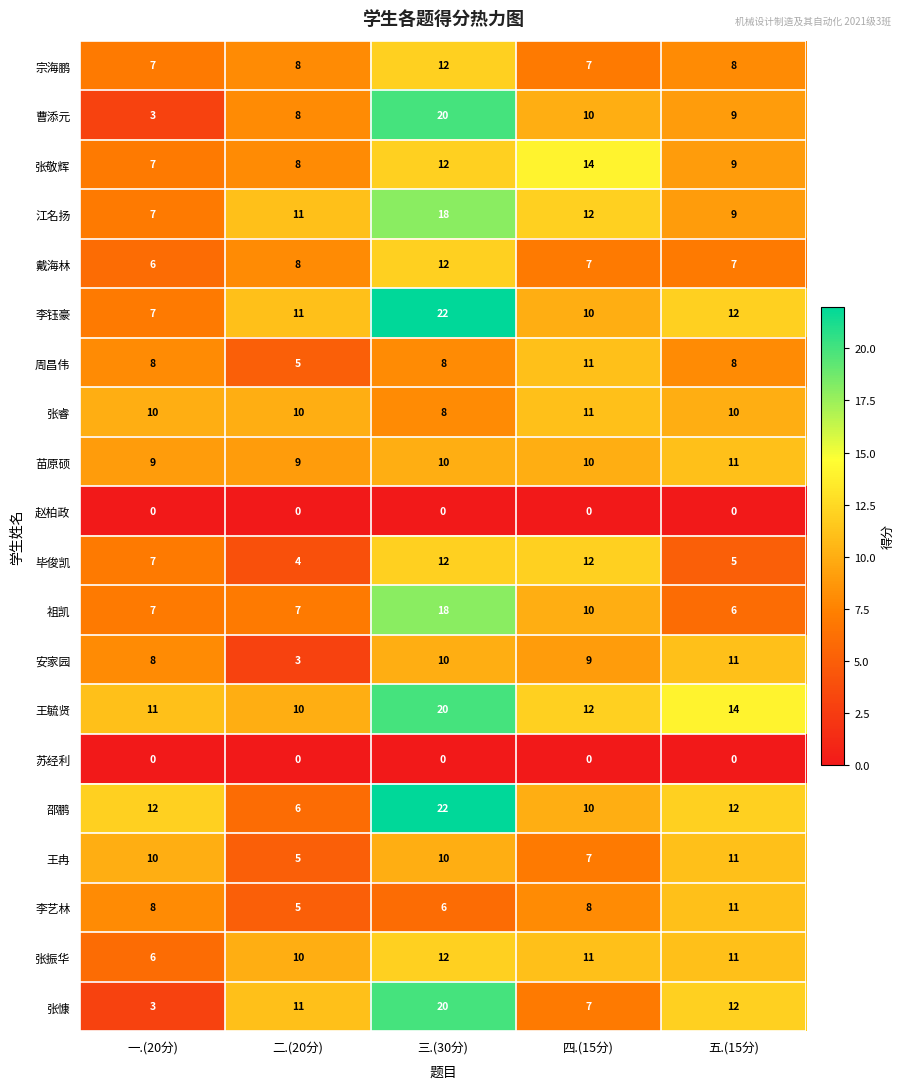

At how many categories does at least one series exceed 16?

1